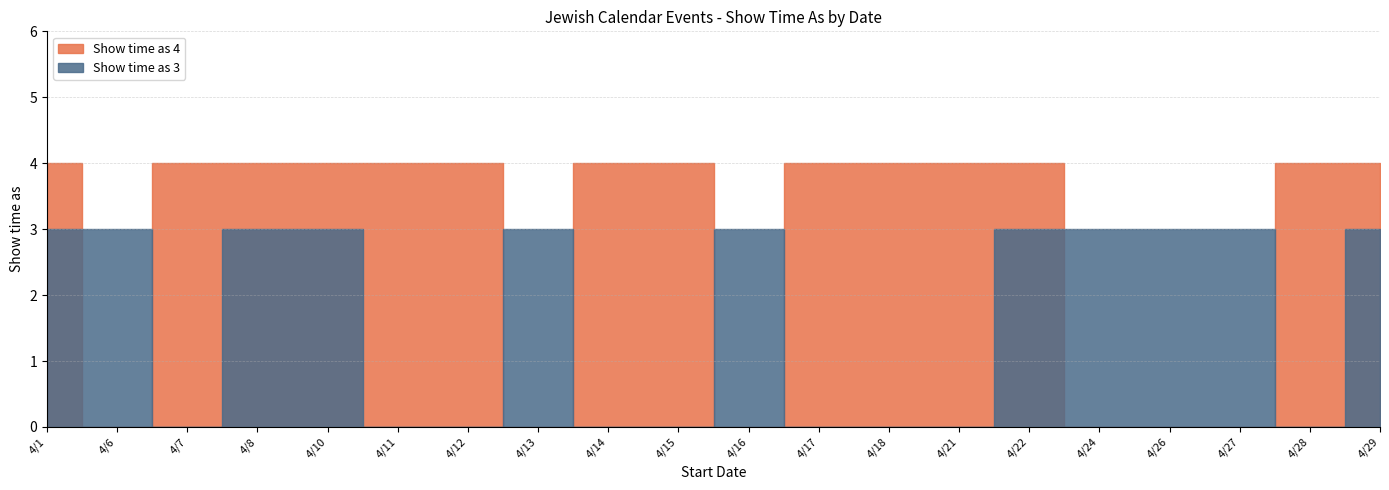

Which has a higher value, 4/1 or 4/27?

4/1